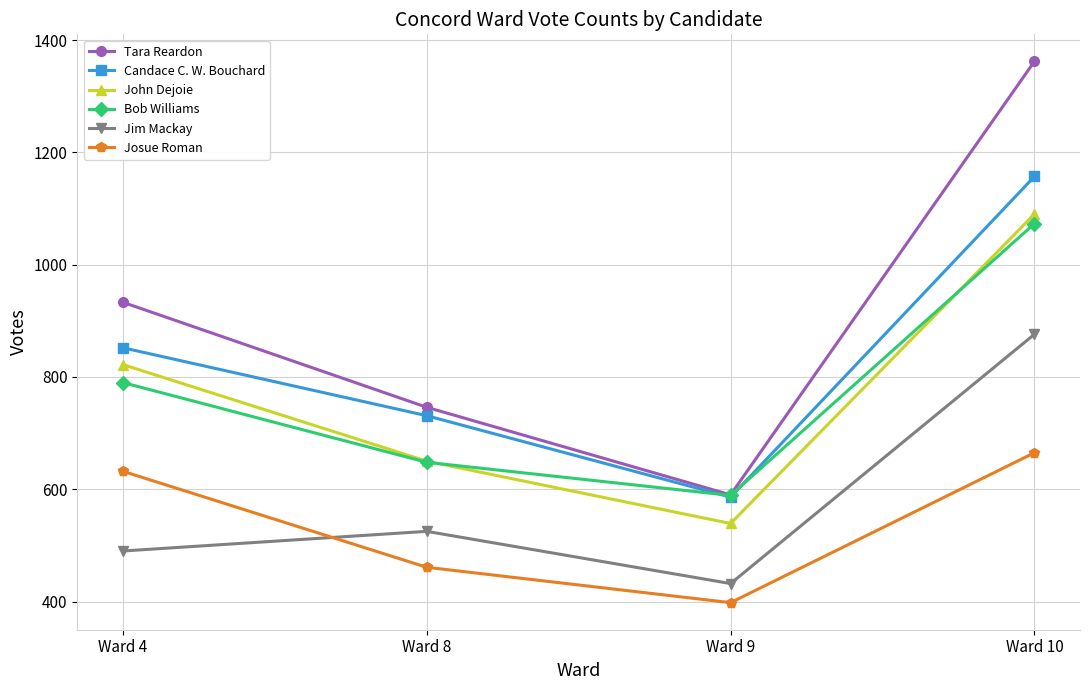

True or false: Bob Williams has more than 1 interior local peaks.

False